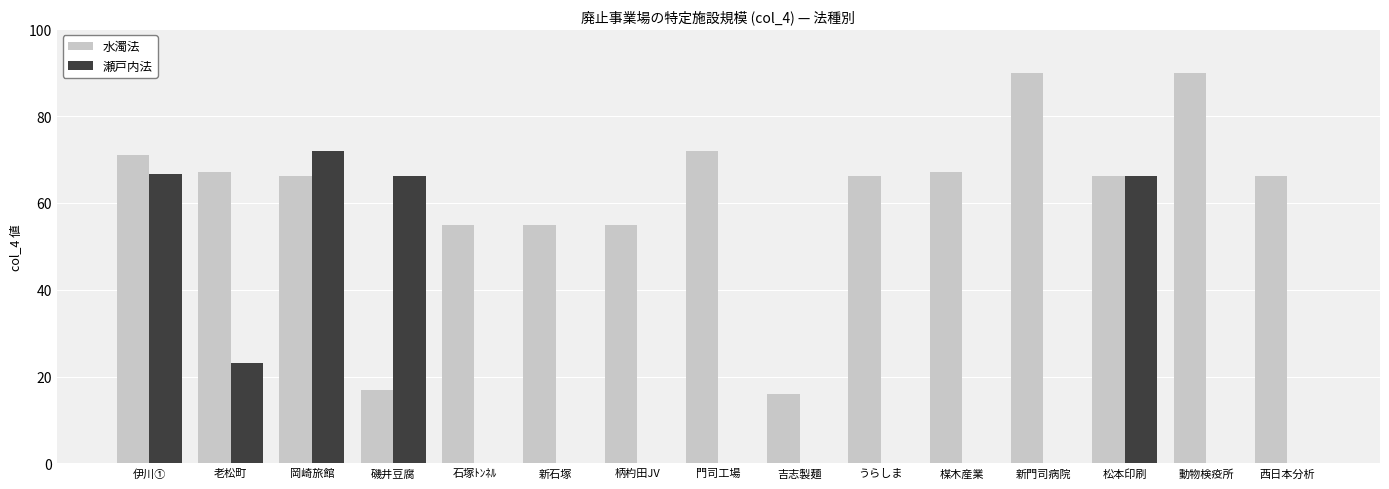

Which series has the widest spread of values?

水濁法